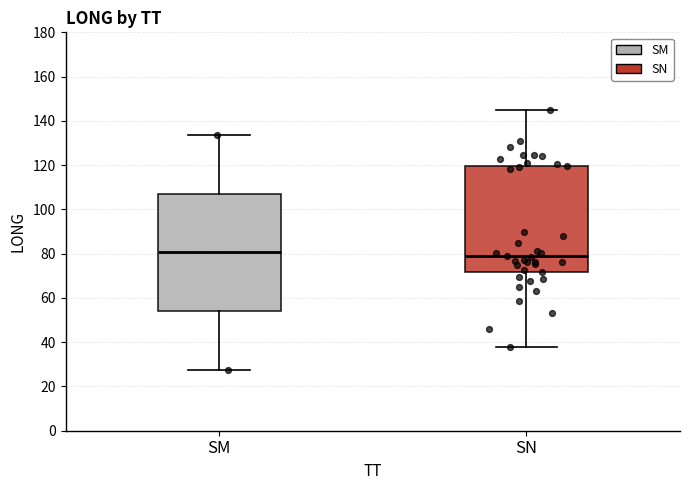

Reading left to right, transcribe this box plot: for each box, give where its median line is, the range the box spans, and where its two whiskers end, as read against the y-axis. The values are not printed on the chart, so give them approximately, as read against the axis.

SM: median 80, box 54 to 108, whiskers 28 to 134
SN: median 78, box 72 to 120, whiskers 38 to 144